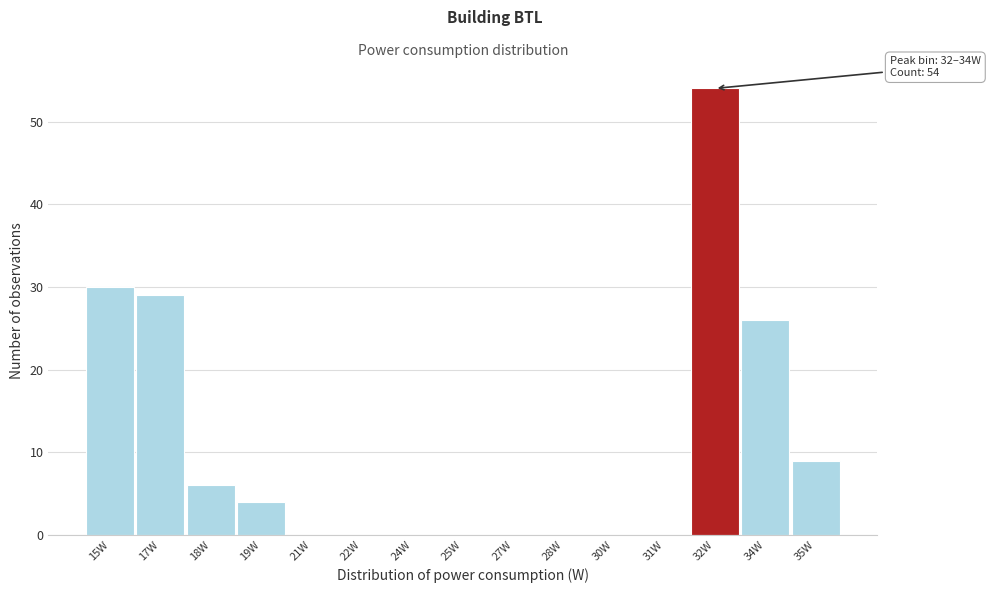

Reading left to right, what are all the values shown in this chart?

15W=30	17W=29	18W=6	19W=4	21W=0	22W=0	24W=0	25W=0	27W=0	28W=0	30W=0	31W=0	32W=54	34W=26	35W=9